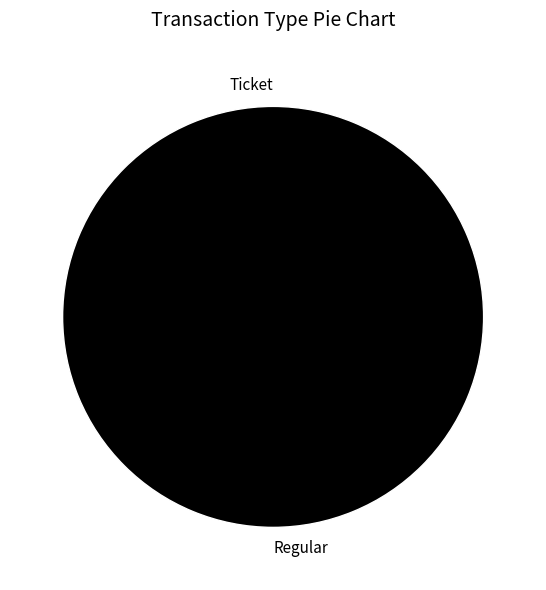

Count the number of slices in the pie.

2